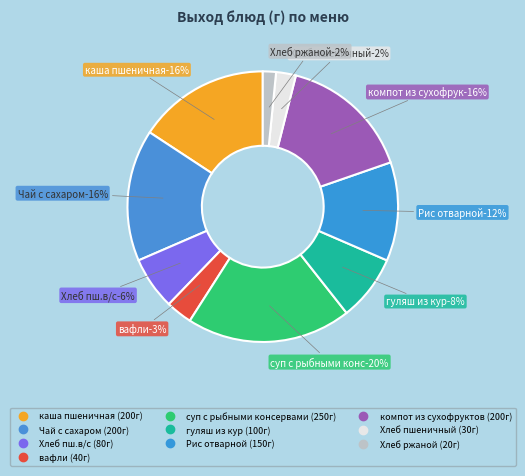

What is the largest slice in the pie chart?

суп с рыбными консервами